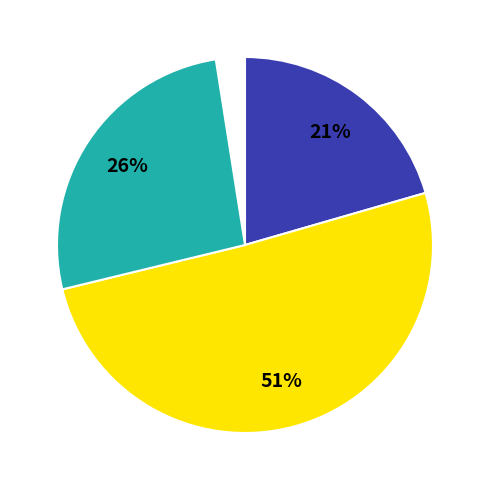

To the nearest percent, what is the average slice percentage?

25%